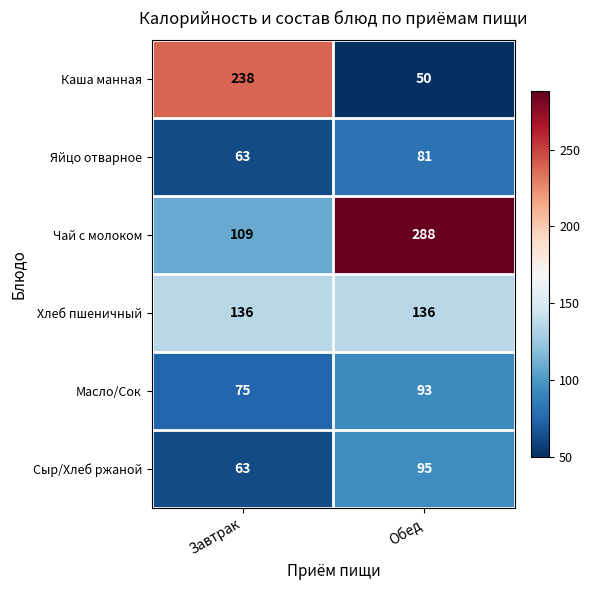

List the series in order of their peak value, highest first.

Чай с молоком, Каша манная, Хлеб пшеничный, Сыр/Хлеб ржаной, Масло/Сок, Яйцо отварное